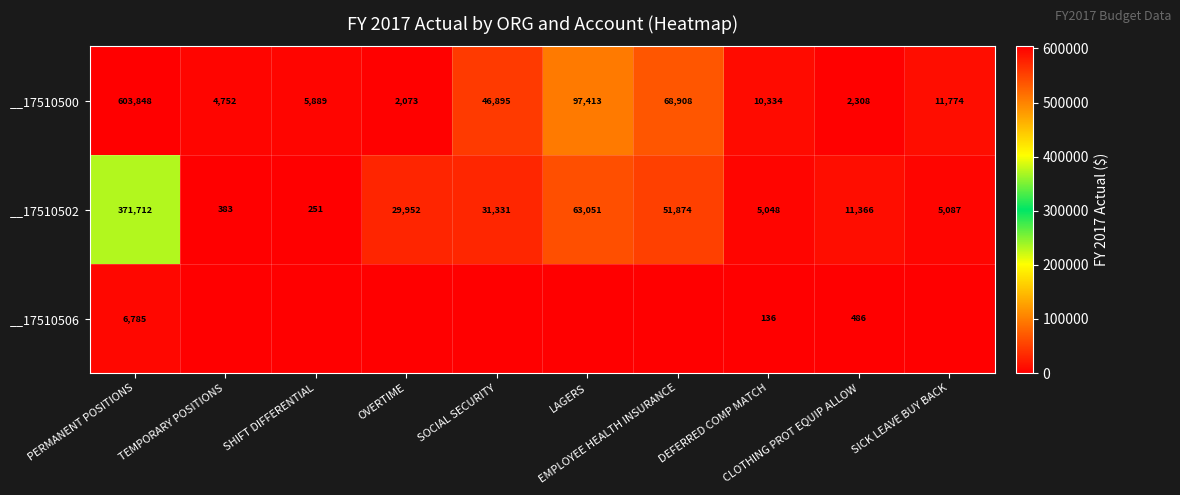

What is the maximum value for __17510502?

371712